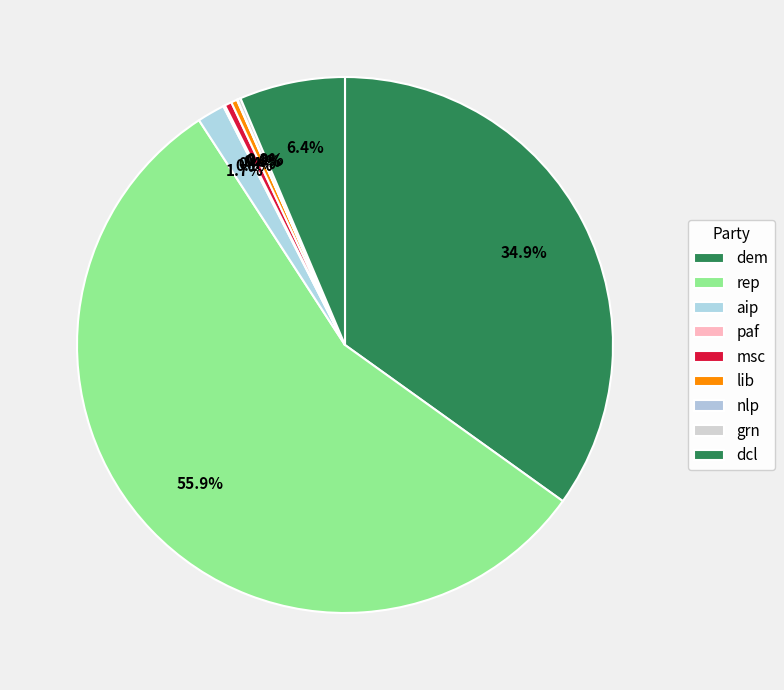

Which category has the biggest portion of the pie?

rep